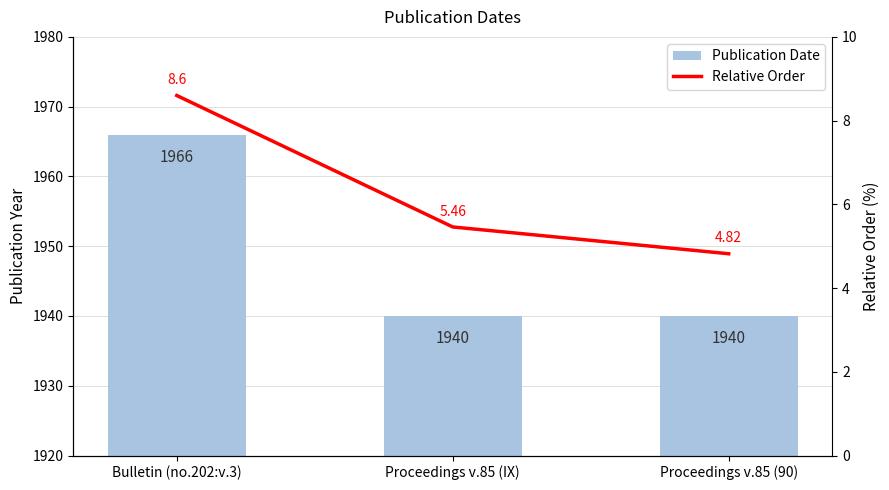

What is the difference between the maximum and minimum values in the Publication Date series?

26.0